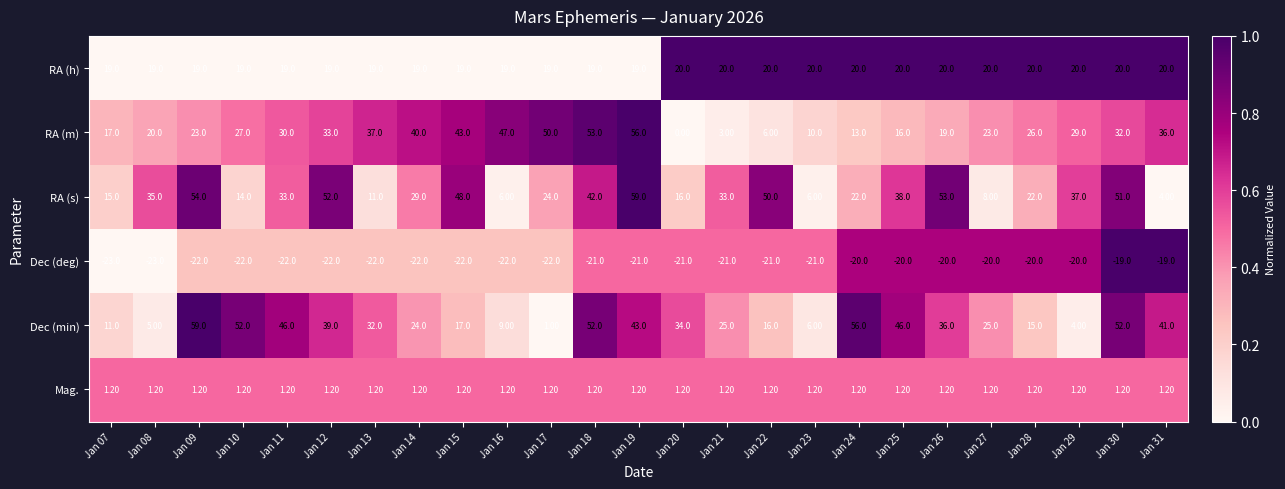

What is the difference between the highest and lowest values at Jan 31?

60.0